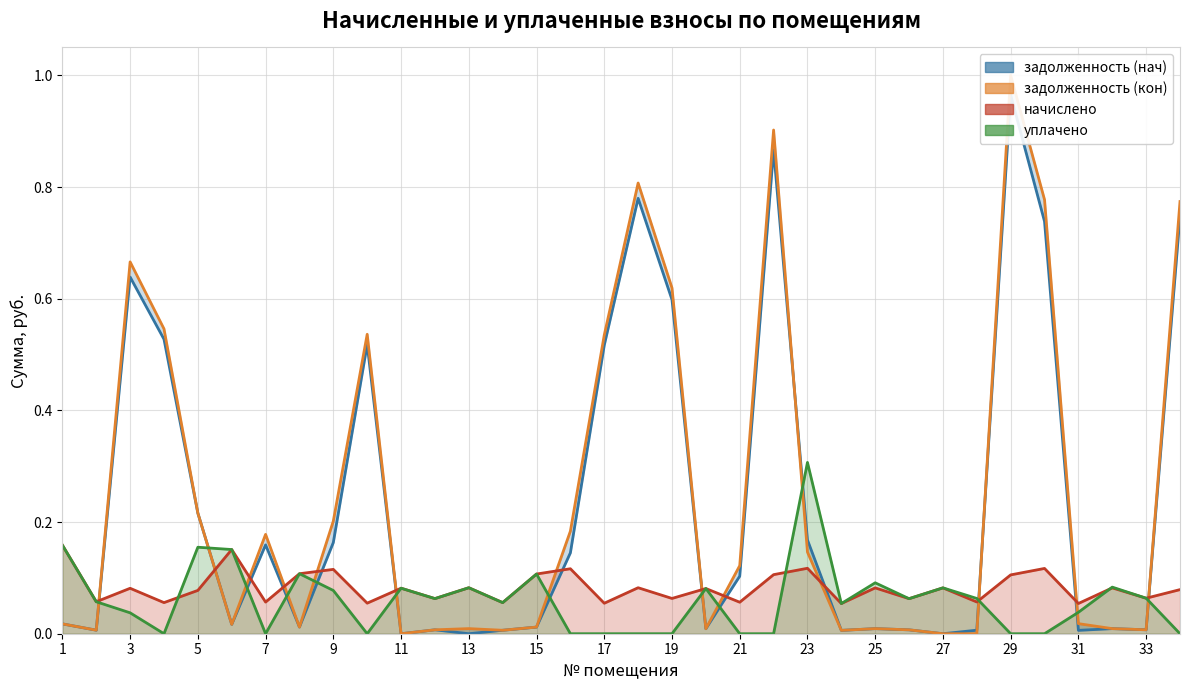

What value does the начислено series have at 1?

0.2